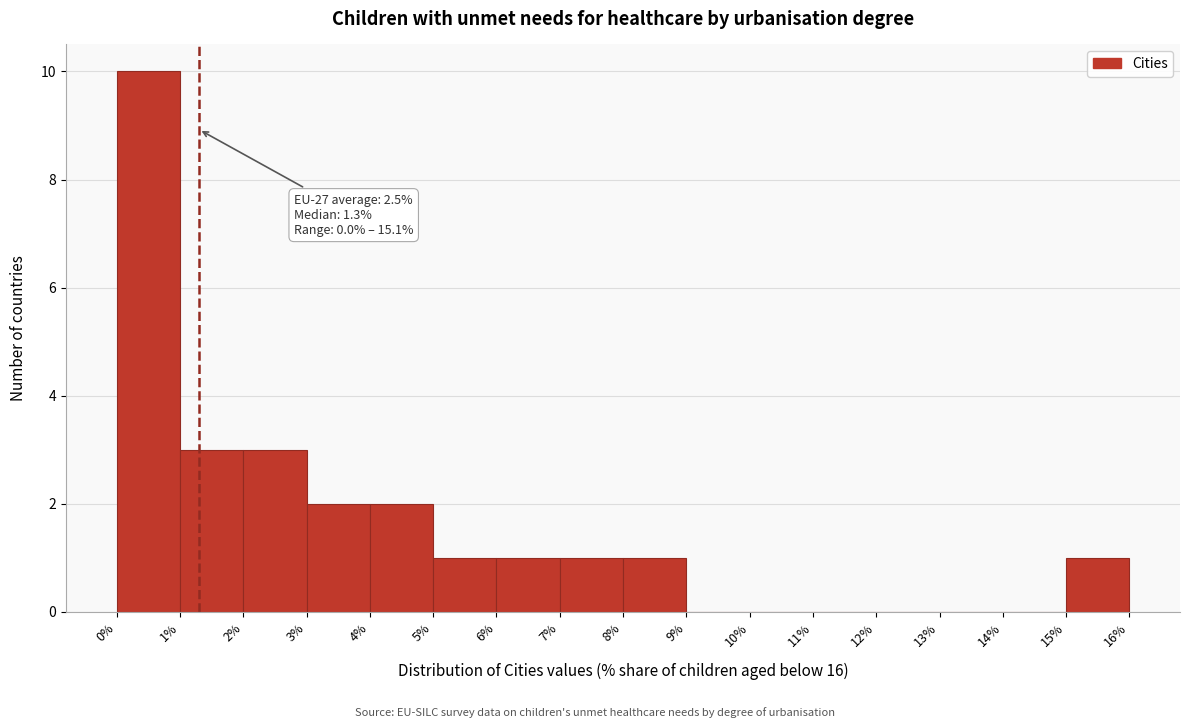

Which range on the x-axis has the tallest bar?

0% to 1%